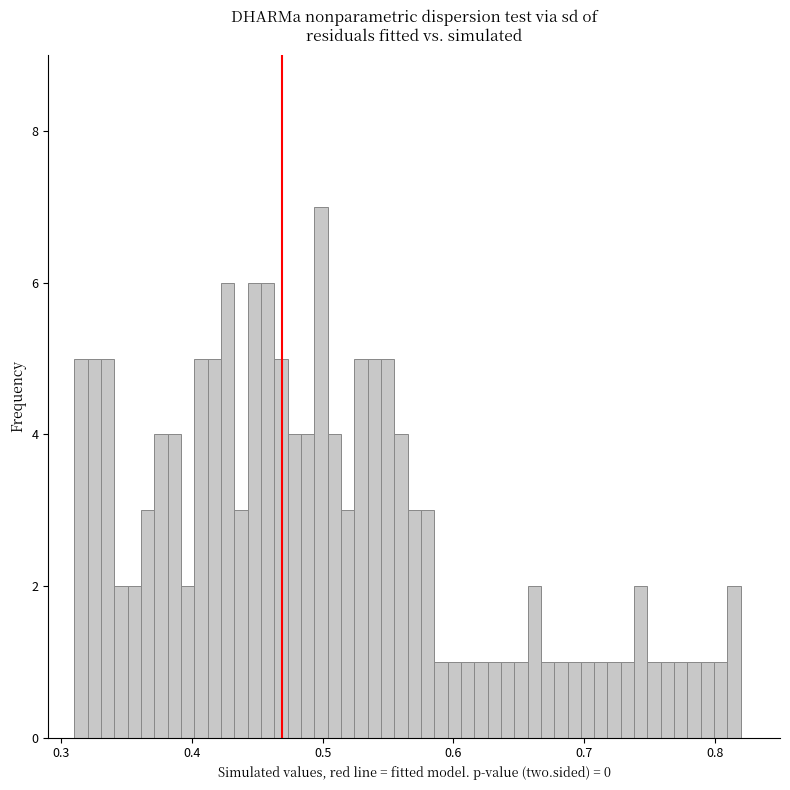

Around what value on the x-axis is the tallest bar? Give the approximate position of its centre, as read against the axis.

0.50